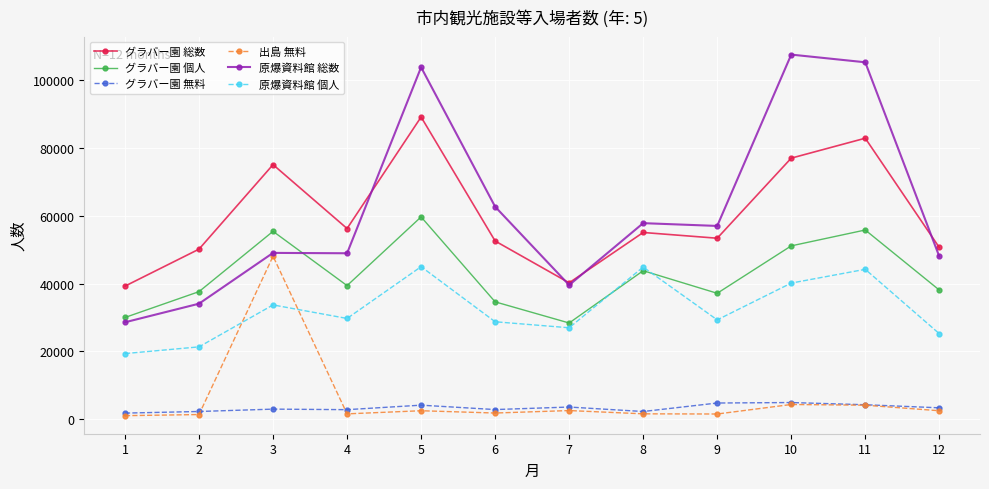

How many lines are shown in the chart?

6